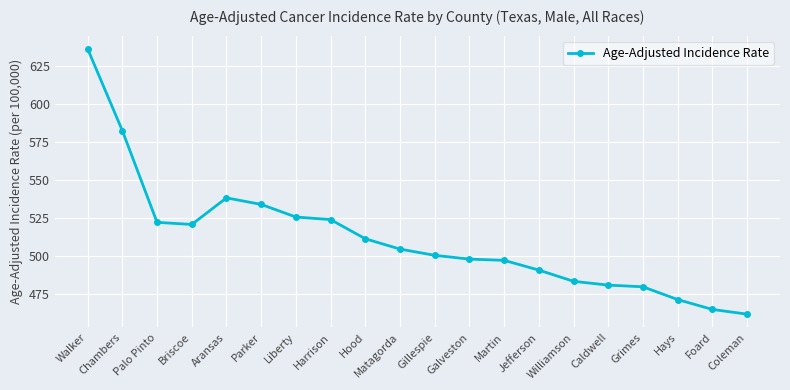

At which category does the chart reach its peak across all series?

Walker